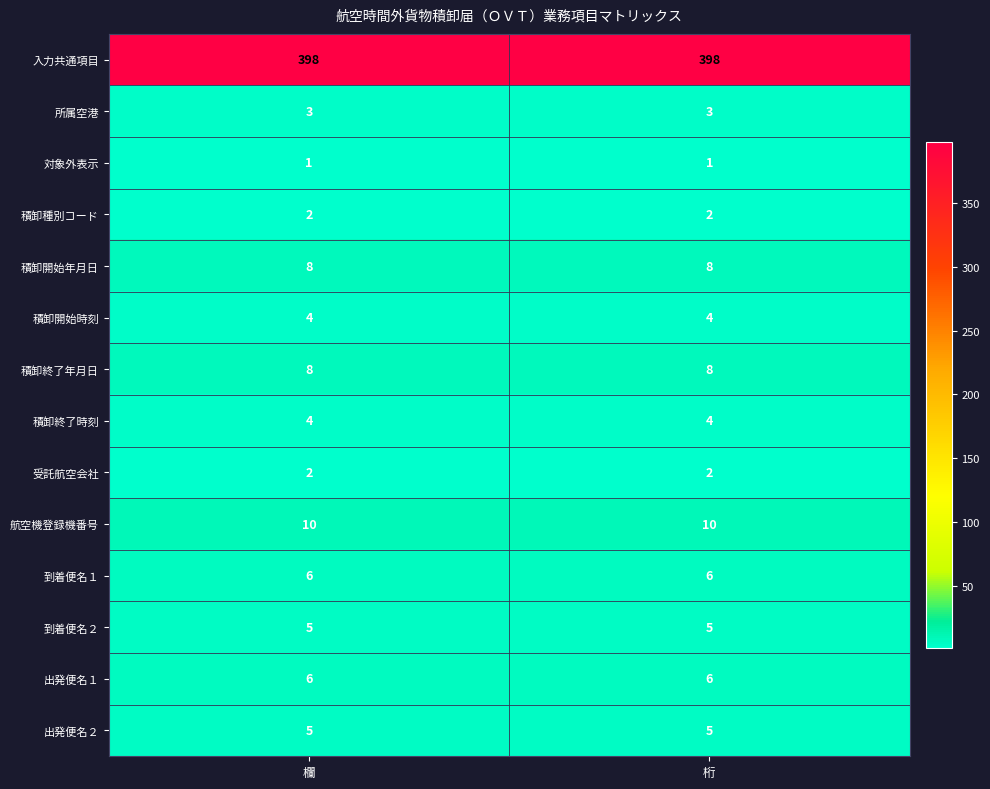

Reading right to left, extract all data points from this chart.

入力共通項目: 桁=398	欄=398
所属空港: 桁=3	欄=3
対象外表示: 桁=1	欄=1
積卸種別コード: 桁=2	欄=2
積卸開始年月日: 桁=8	欄=8
積卸開始時刻: 桁=4	欄=4
積卸終了年月日: 桁=8	欄=8
積卸終了時刻: 桁=4	欄=4
受託航空会社: 桁=2	欄=2
航空機登録機番号: 桁=10	欄=10
到着便名１: 桁=6	欄=6
到着便名２: 桁=5	欄=5
出発便名１: 桁=6	欄=6
出発便名２: 桁=5	欄=5